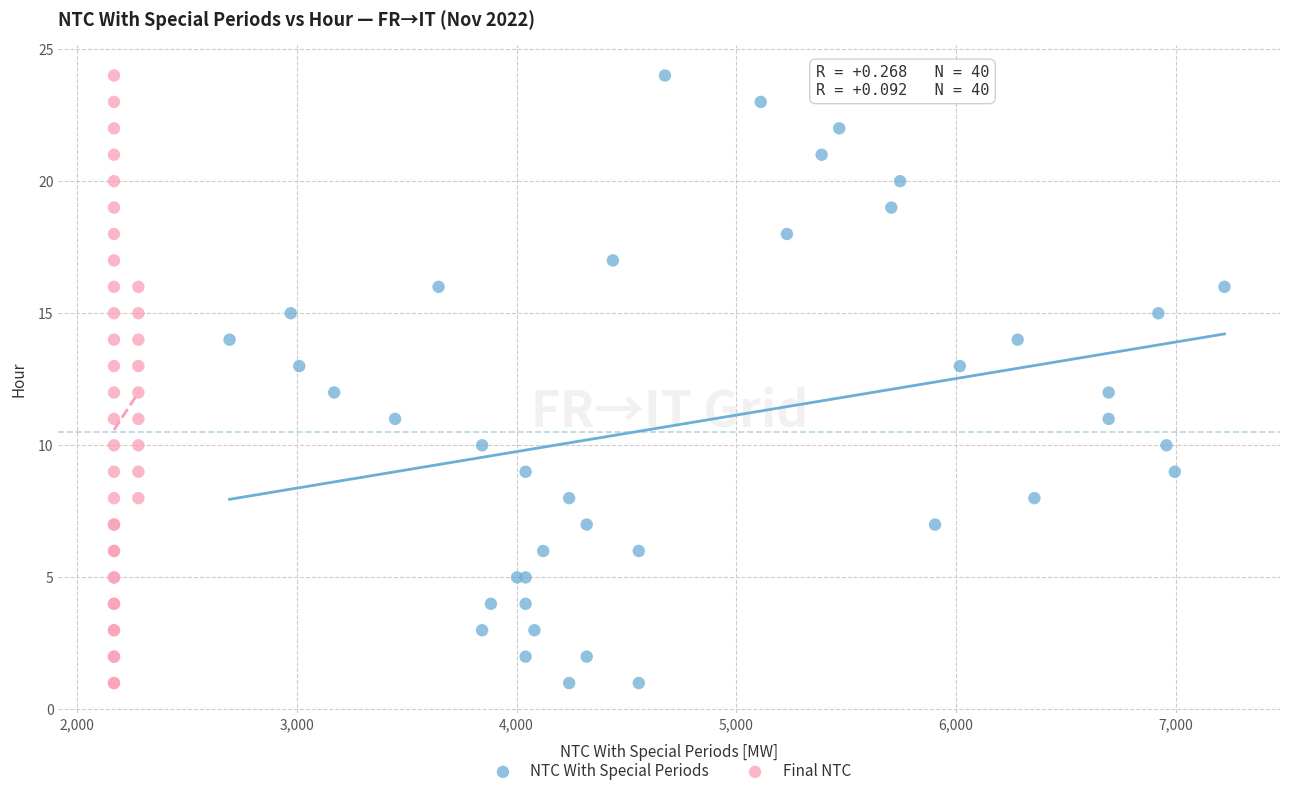

What are all the series names shown in the legend?

NTC With Special Periods, Final NTC